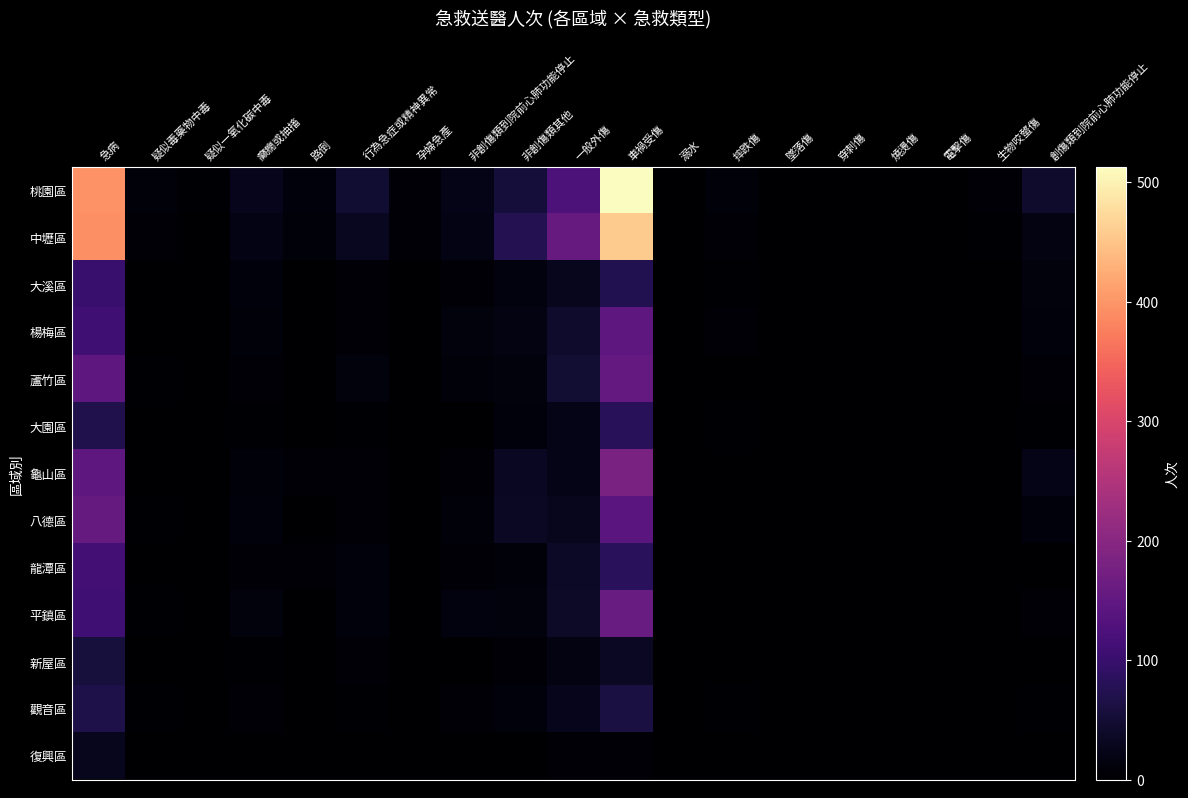

How many series are shown in this chart?

13